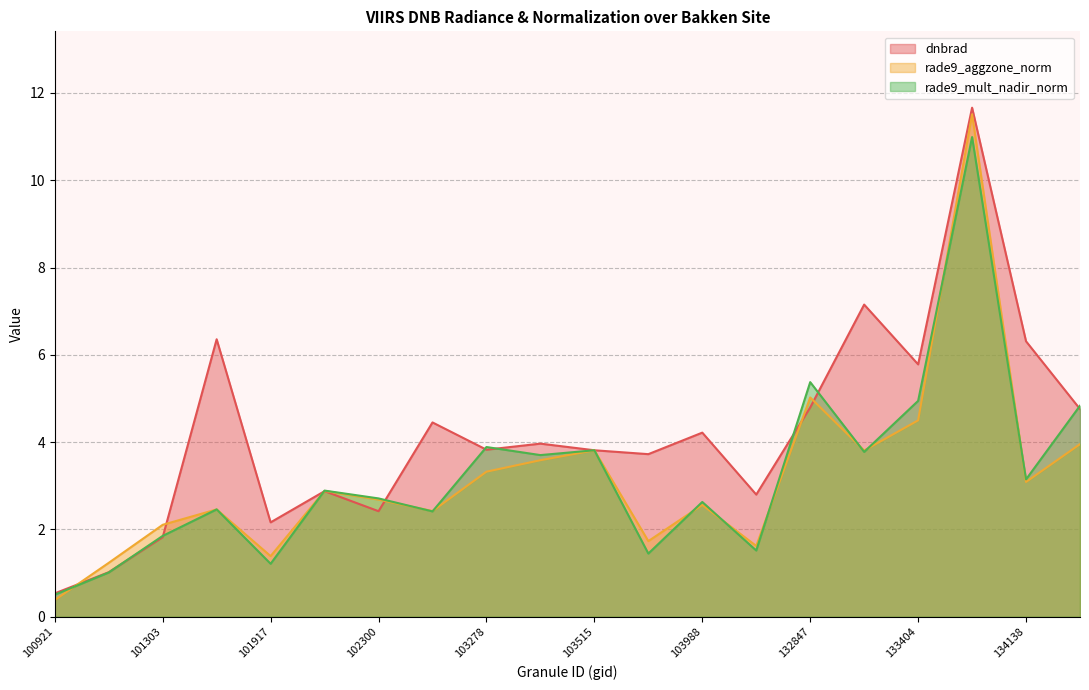

What value does the dnbrad series have at 132847?

4.8